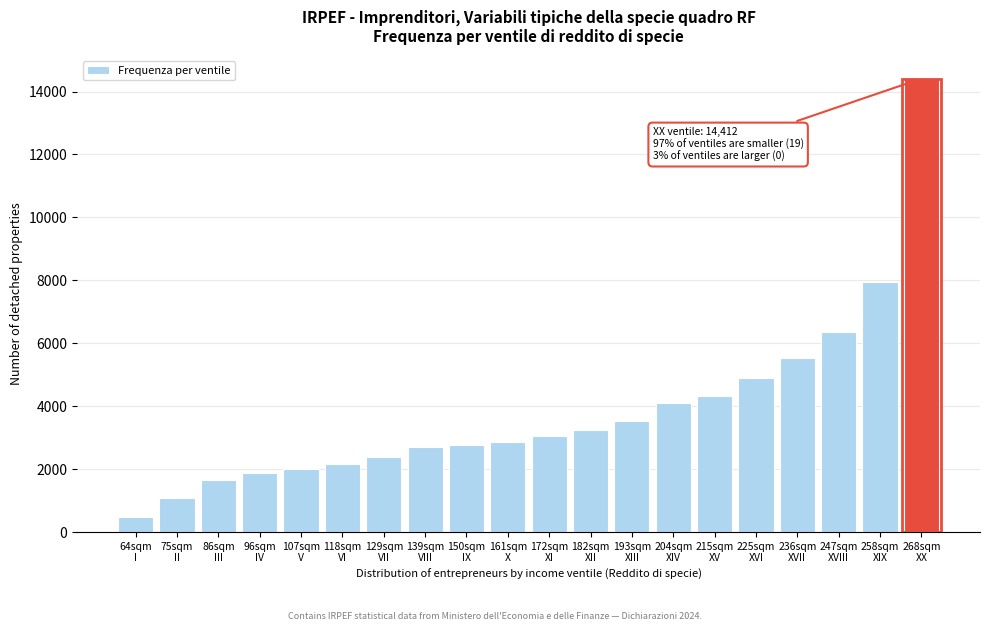

Reading right to left, list all the values displayed in this chart.

14412	7940	6346	5539	4906	4316	4115	3545	3230	3049	2872	2760	2689	2391	2170	2018	1874	1651	1086	492